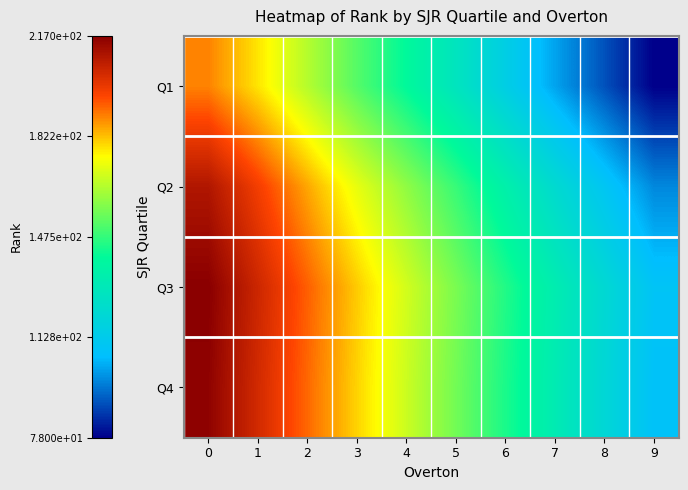

What is the difference between the highest and lowest values at 6?

30